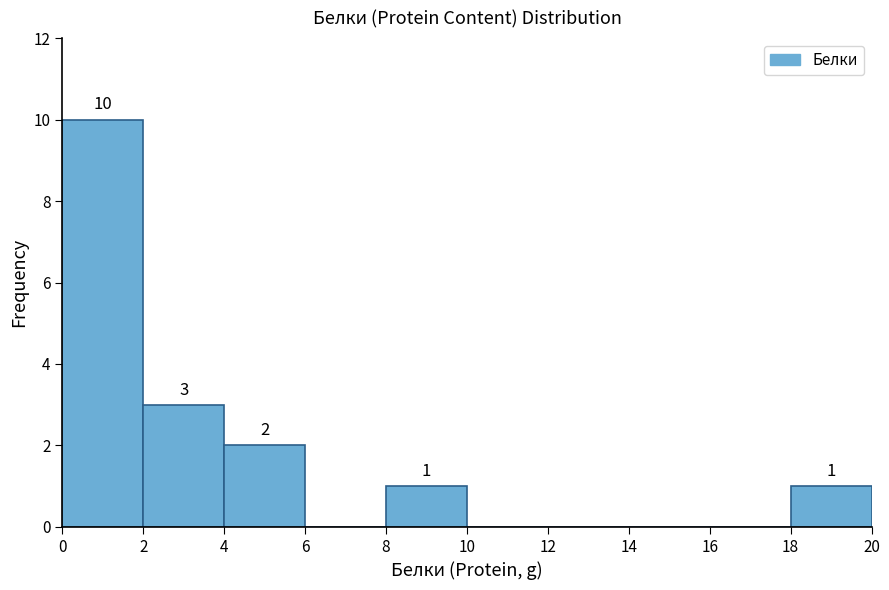

Over which range of the x-axis is the bar tallest?

0 to 2